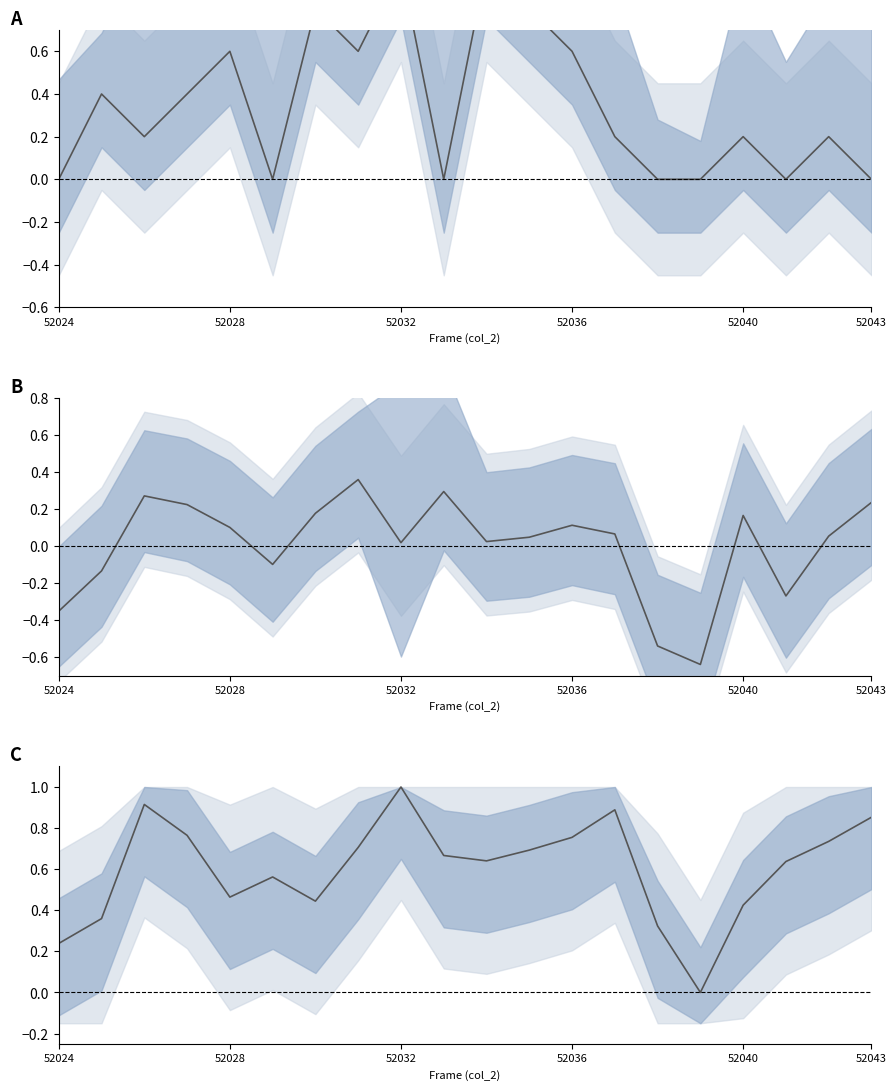

Where is col_255 nearest to the value 0?

15